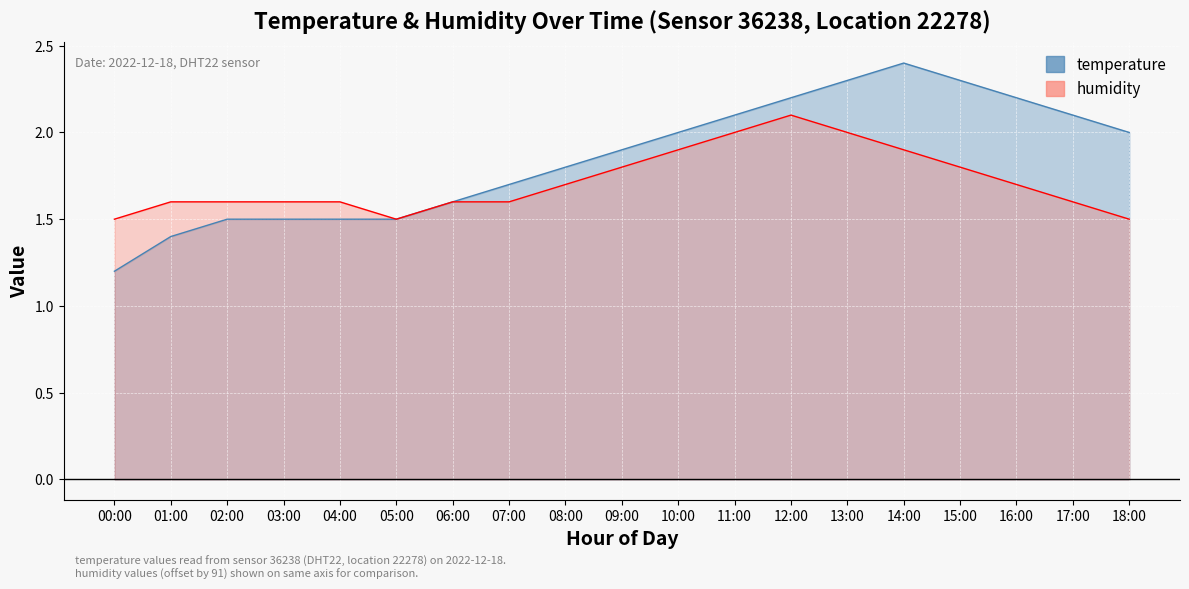

What position from the left is 02:00?

3